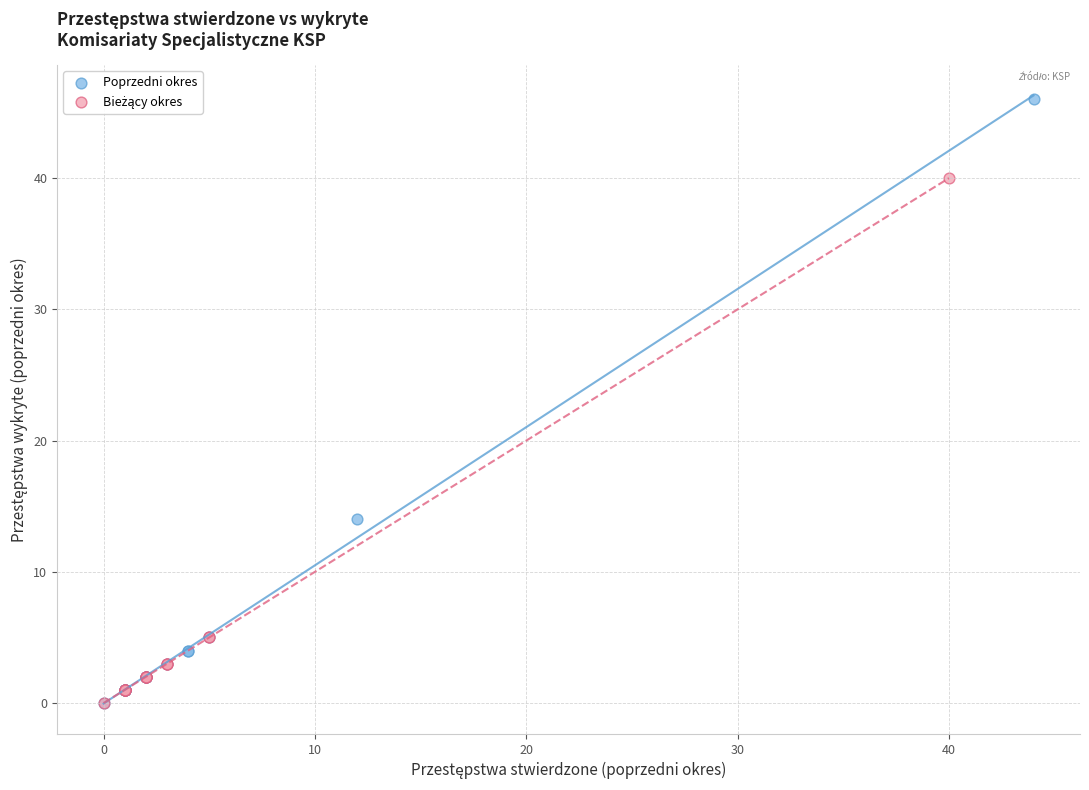

Which series contains the highest Y value?

Poprzedni okres